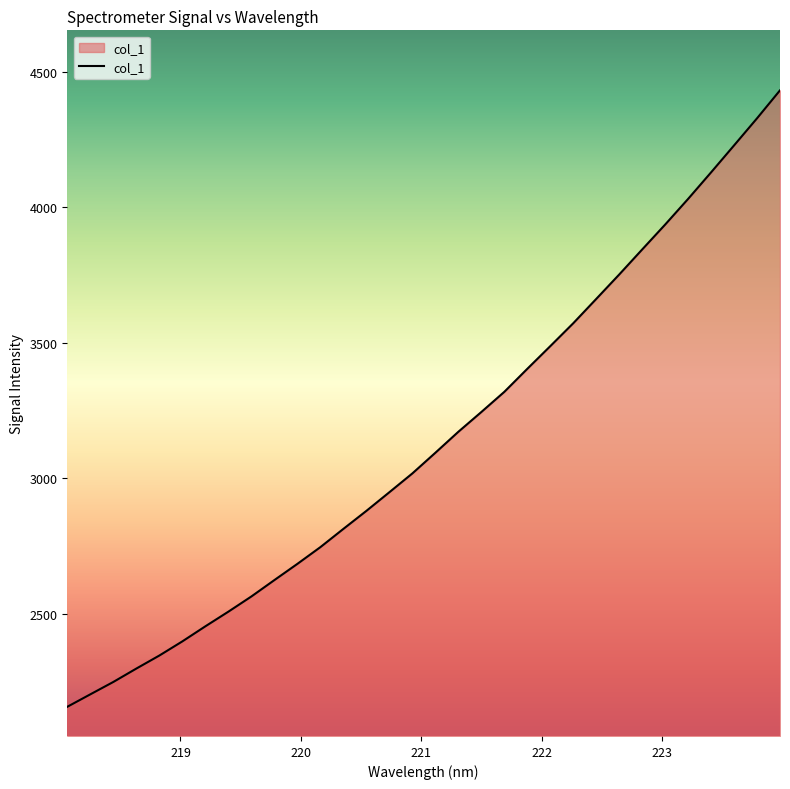

What is the difference between the maximum and minimum values?

2277.0